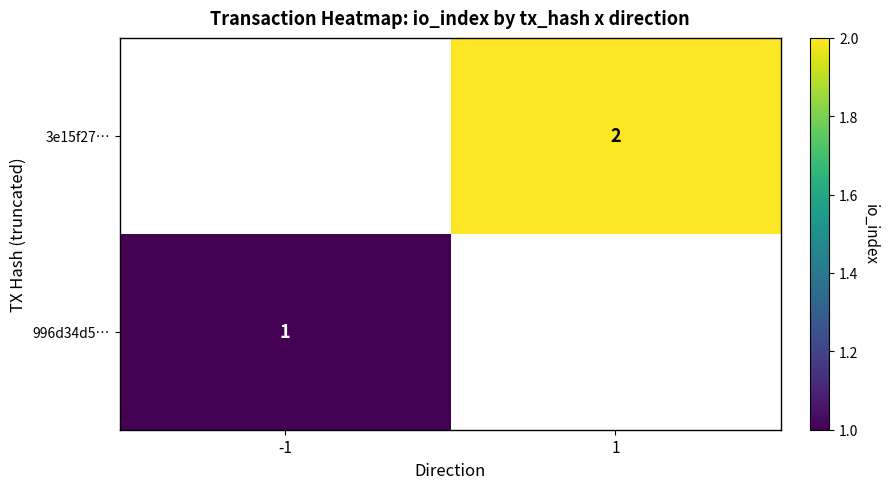

Is it true that 3e15f27… equals 2 at 1?

True